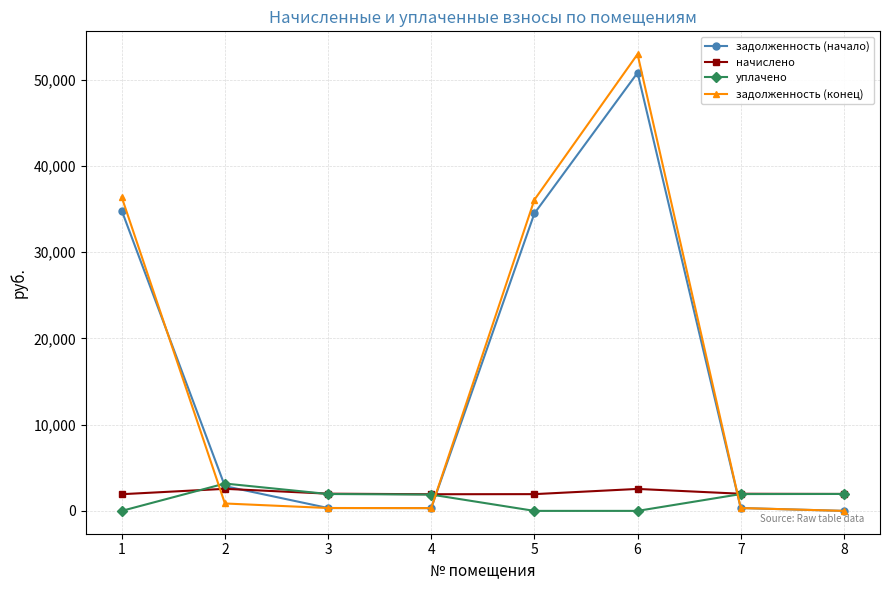

What is the value of the начислено point at the 8th from the left?

1963.7